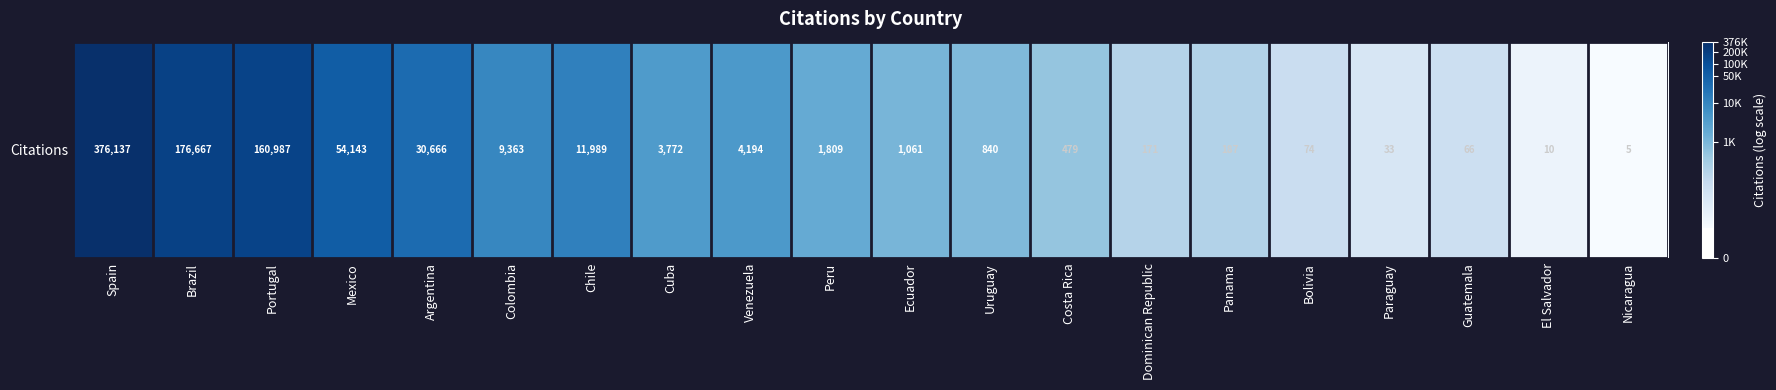

Rank the categories by value from highest to lowest.

Spain, Brazil, Portugal, Mexico, Argentina, Chile, Colombia, Venezuela, Cuba, Peru, Ecuador, Uruguay, Costa Rica, Panama, Dominican Republic, Bolivia, Guatemala, Paraguay, El Salvador, Nicaragua